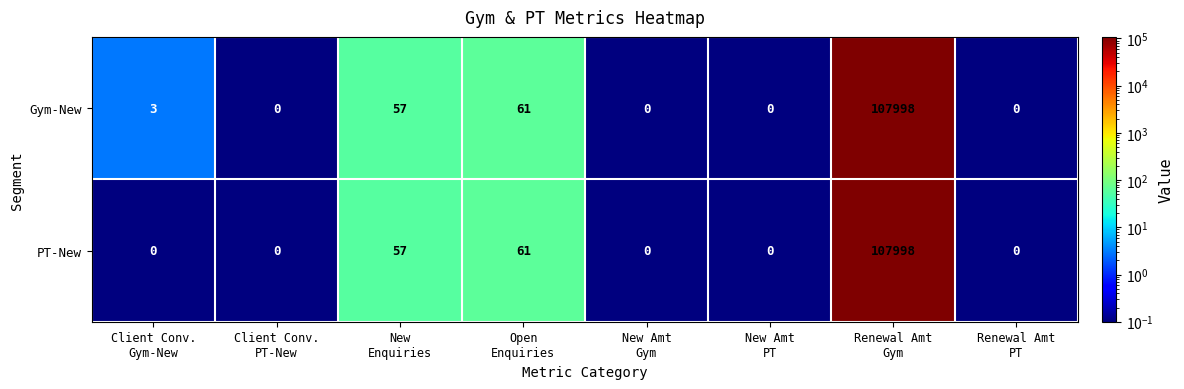

At which category is the sum across all series the highest?

Renewal Amt
Gym